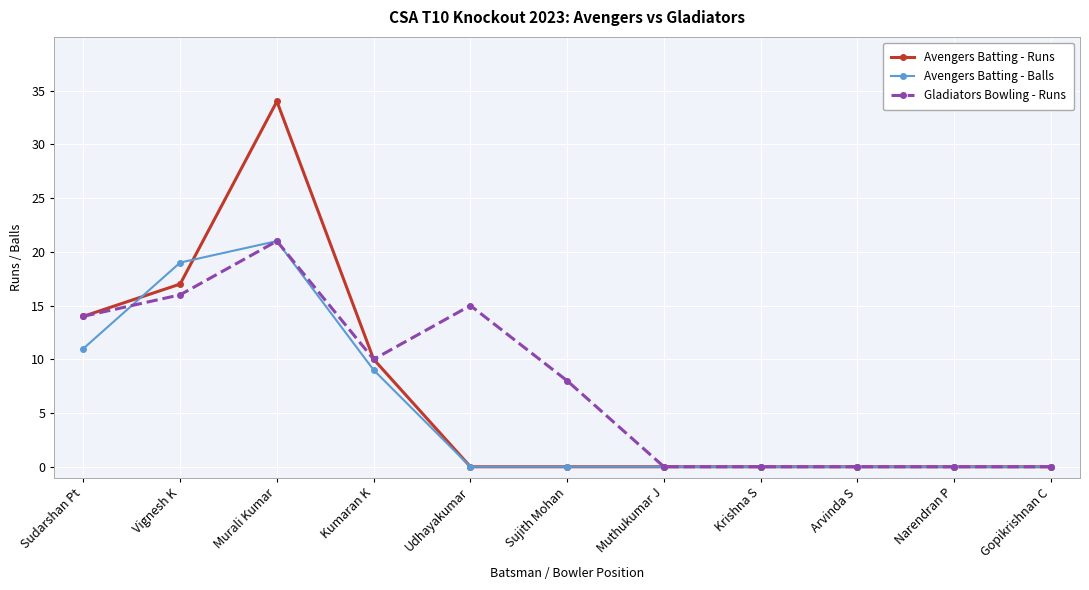

Count the number of categories in the chart.

11